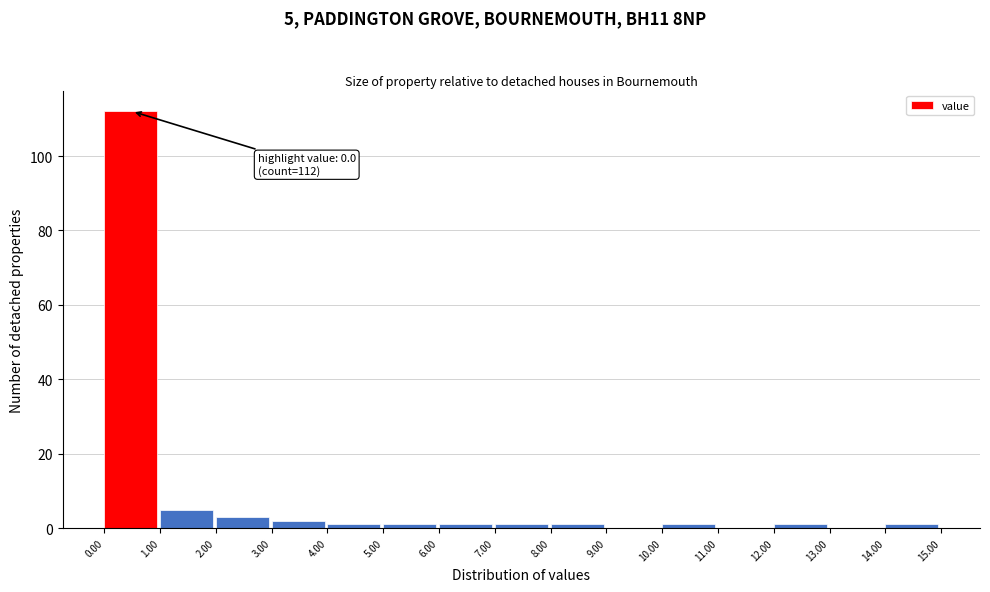

Which range on the x-axis has the tallest bar?

0.00 to 1.00